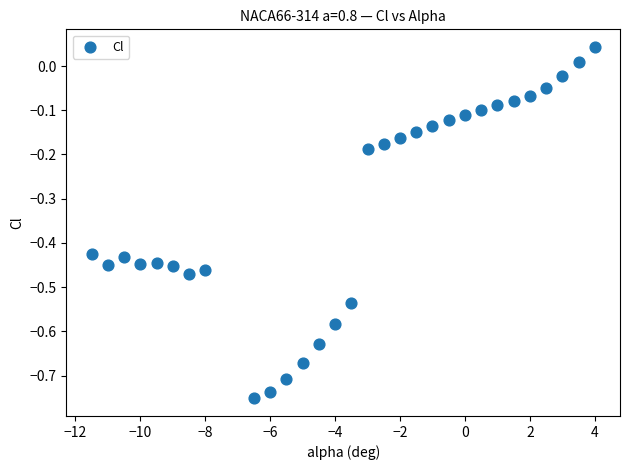

What is the range of X values (max minus min)?

15.5